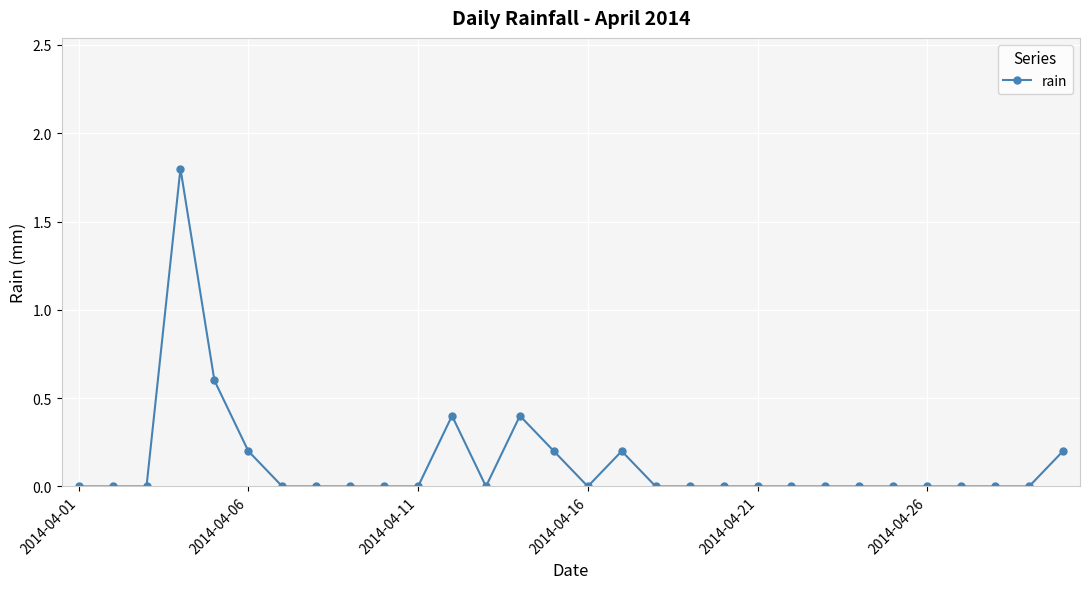

Reading left to right, what are all the values shown in this chart?

0.0	0.0	0.0	1.8	0.6	0.2	0.0	0.0	0.0	0.0	0.0	0.4	0.0	0.4	0.2	0.0	0.2	0.0	0.0	0.0	0.0	0.0	0.0	0.0	0.0	0.0	0.0	0.0	0.0	0.2